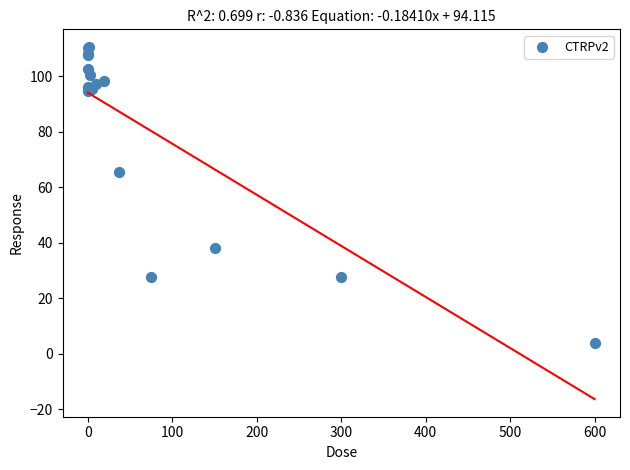

What Y value in the scatter plot is closest to 57?

65.6